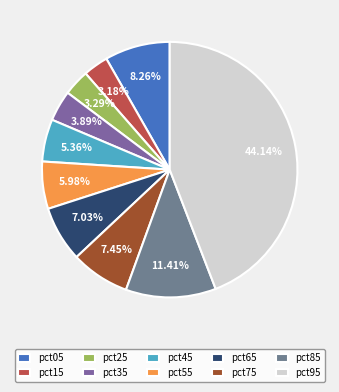

To the nearest percent, what percentage of the pie is pct55?

6%